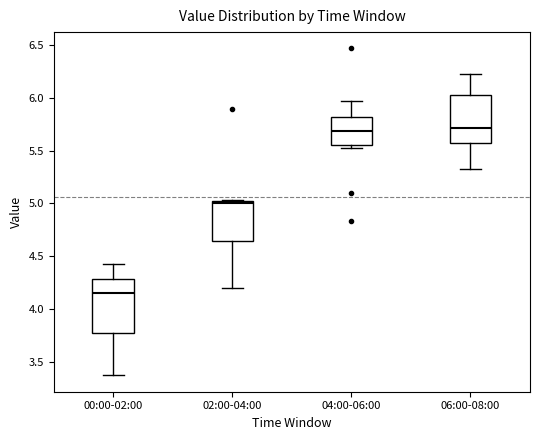

Comparing the boxes themselves (not the whiskers), which one is the tallest?

00:00-02:00